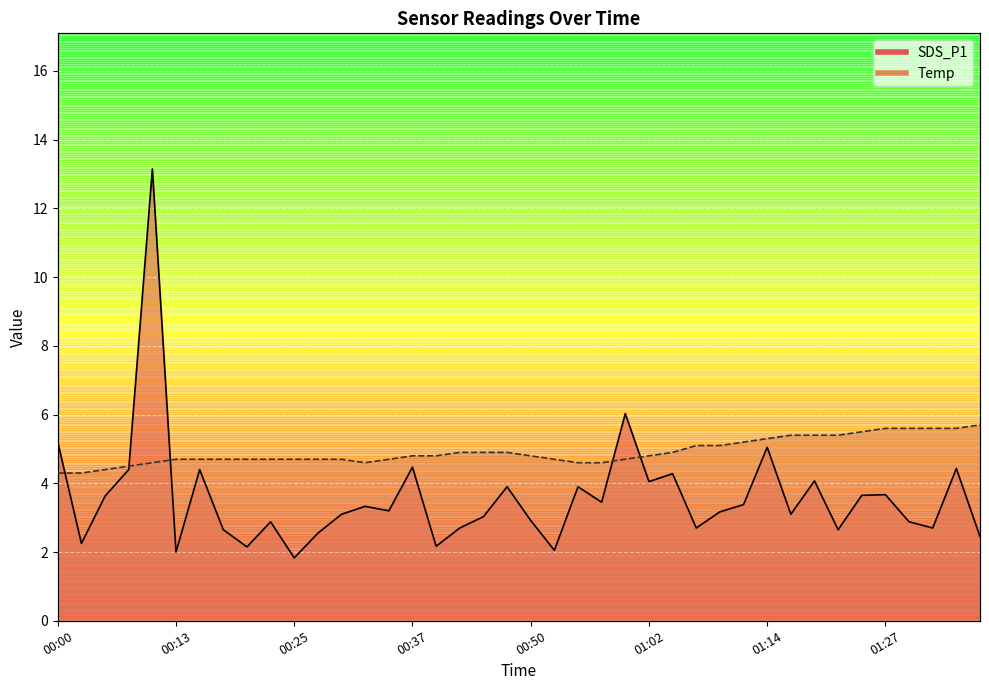

True or false: SDS_P1 has more than 1 interior local peaks.

True